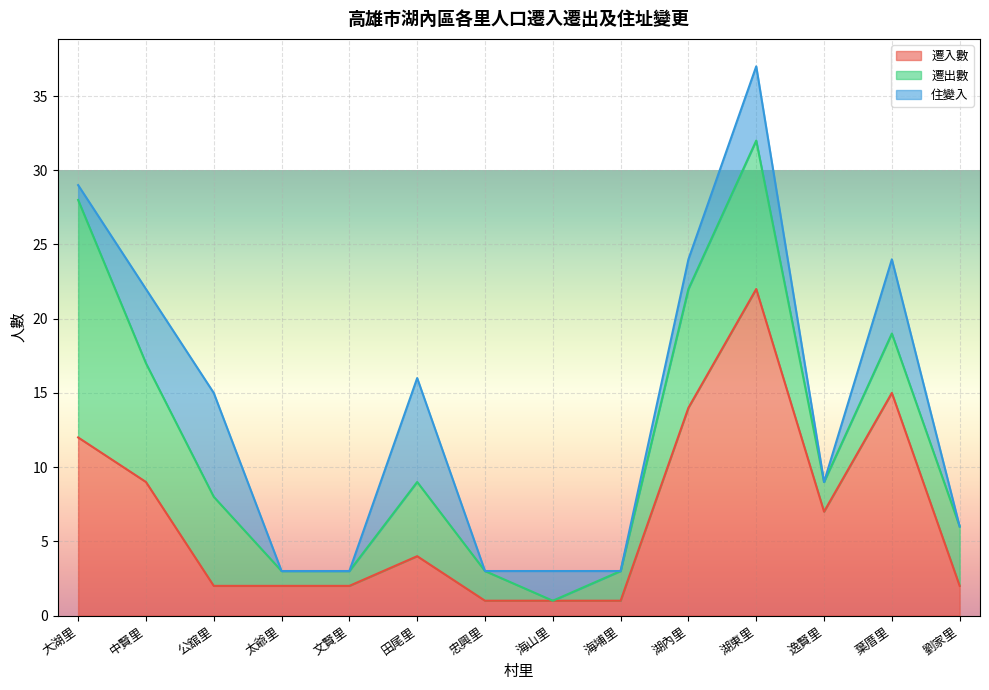

Count the number of data series in this chart.

3